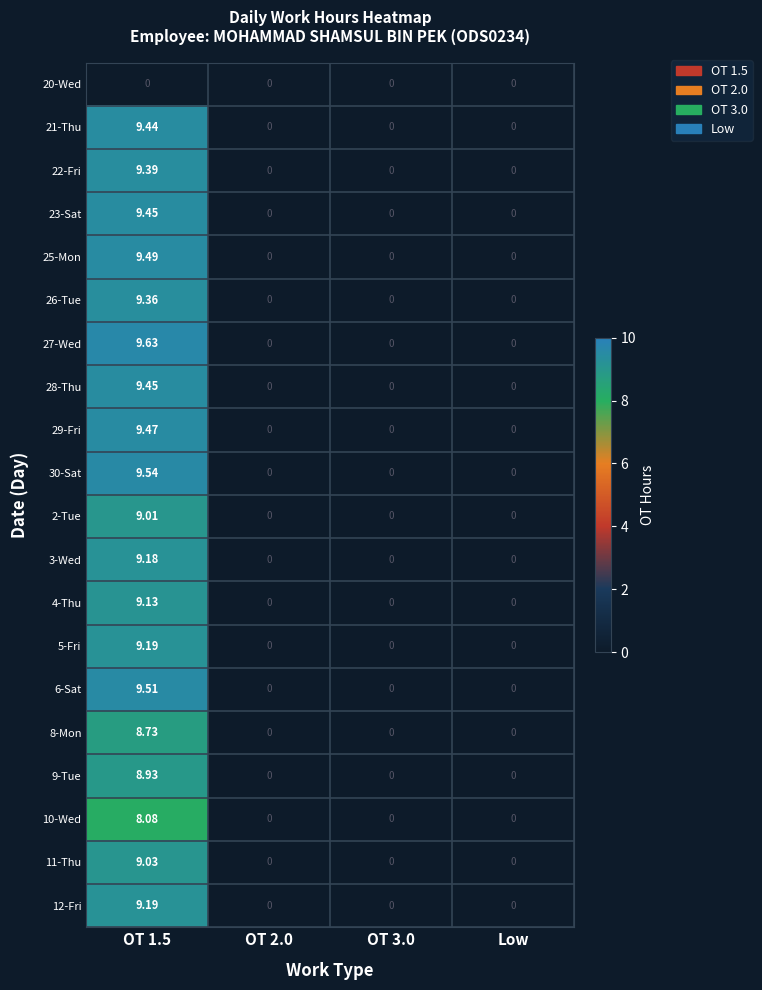

Is the value of 2-Tue at OT 1.5 greater than the value of 9-Tue at OT 3.0?

Yes